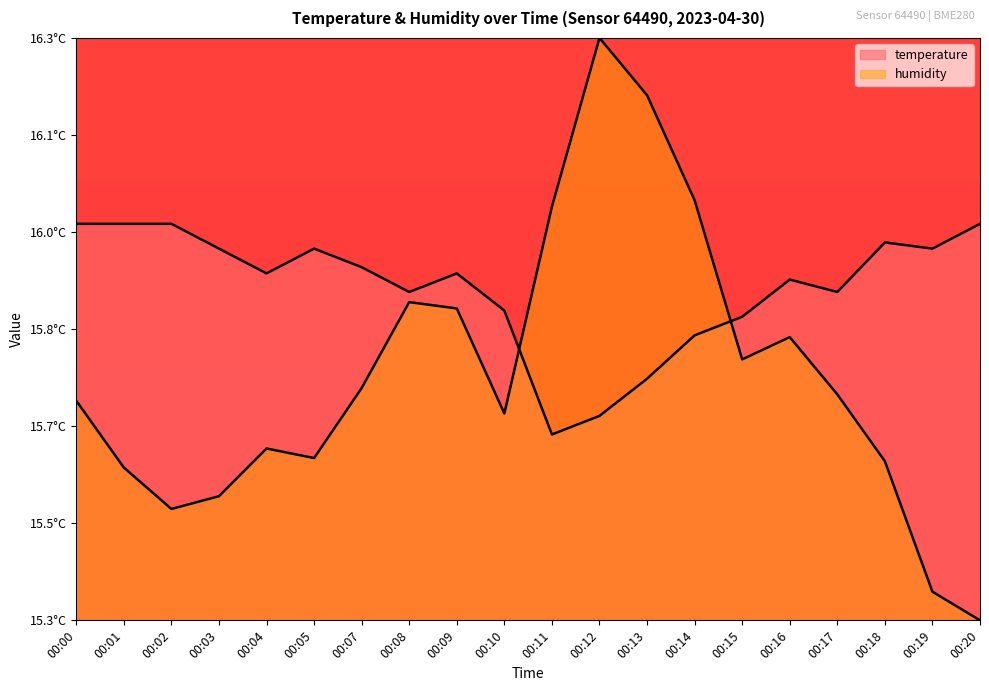

Which series changed the most between 00:11 and 00:13?

humidity